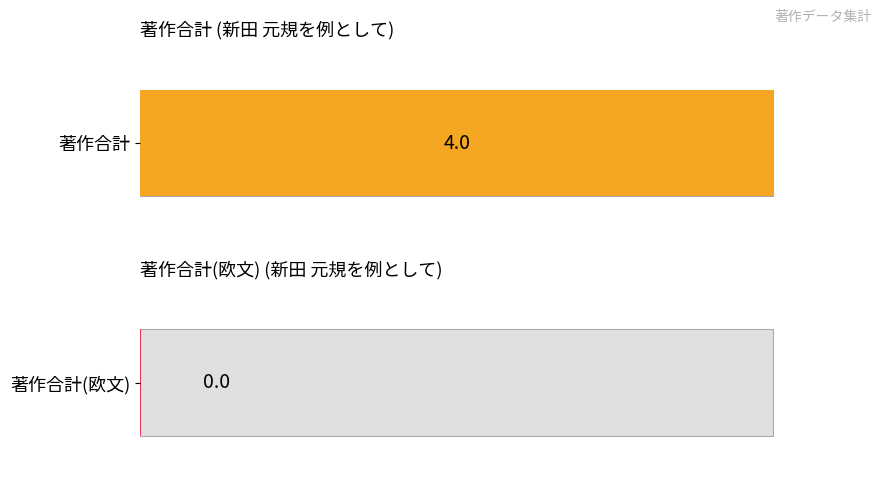

Rank the series by their maximum value, from highest to lowest.

著作合計, 著作合計(欧文)